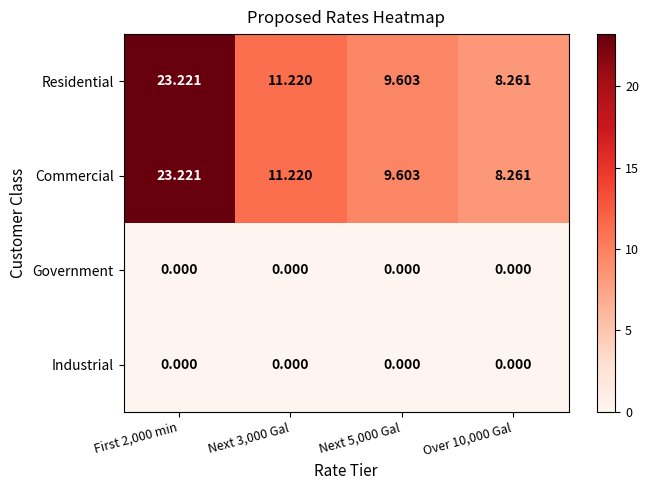

Is the value of Commercial at Next 5,000 Gal greater than the value of Industrial at Next 5,000 Gal?

Yes